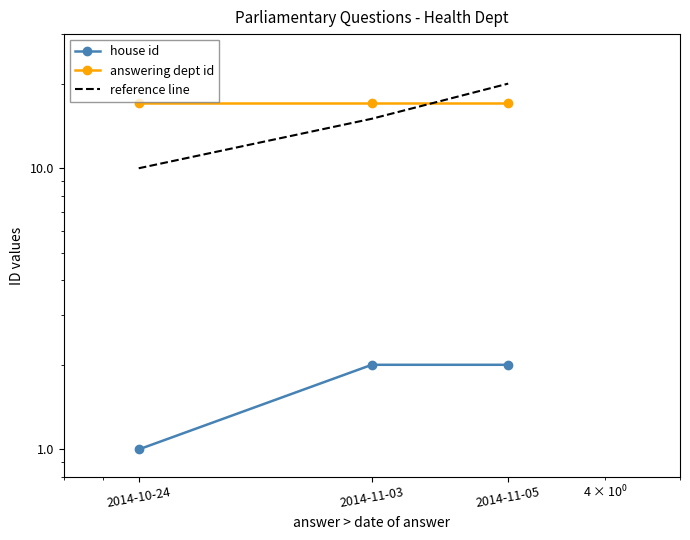

The house id series shows 3 at 2014-11-03. True or false?

False